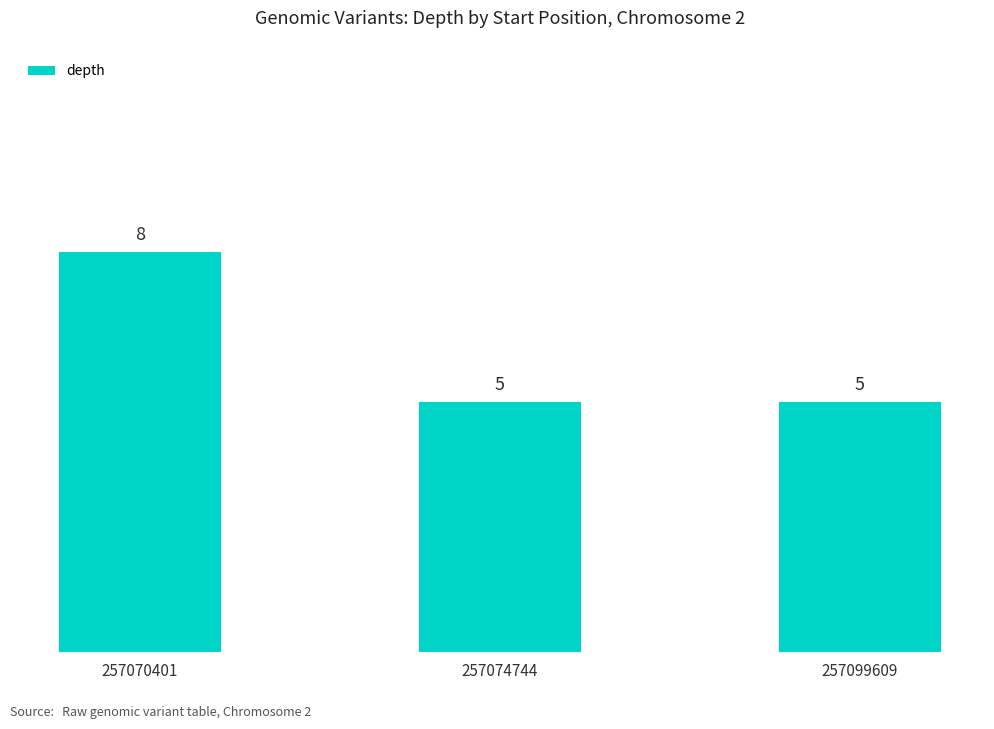

What is the value of the 3rd bar from the left?

5